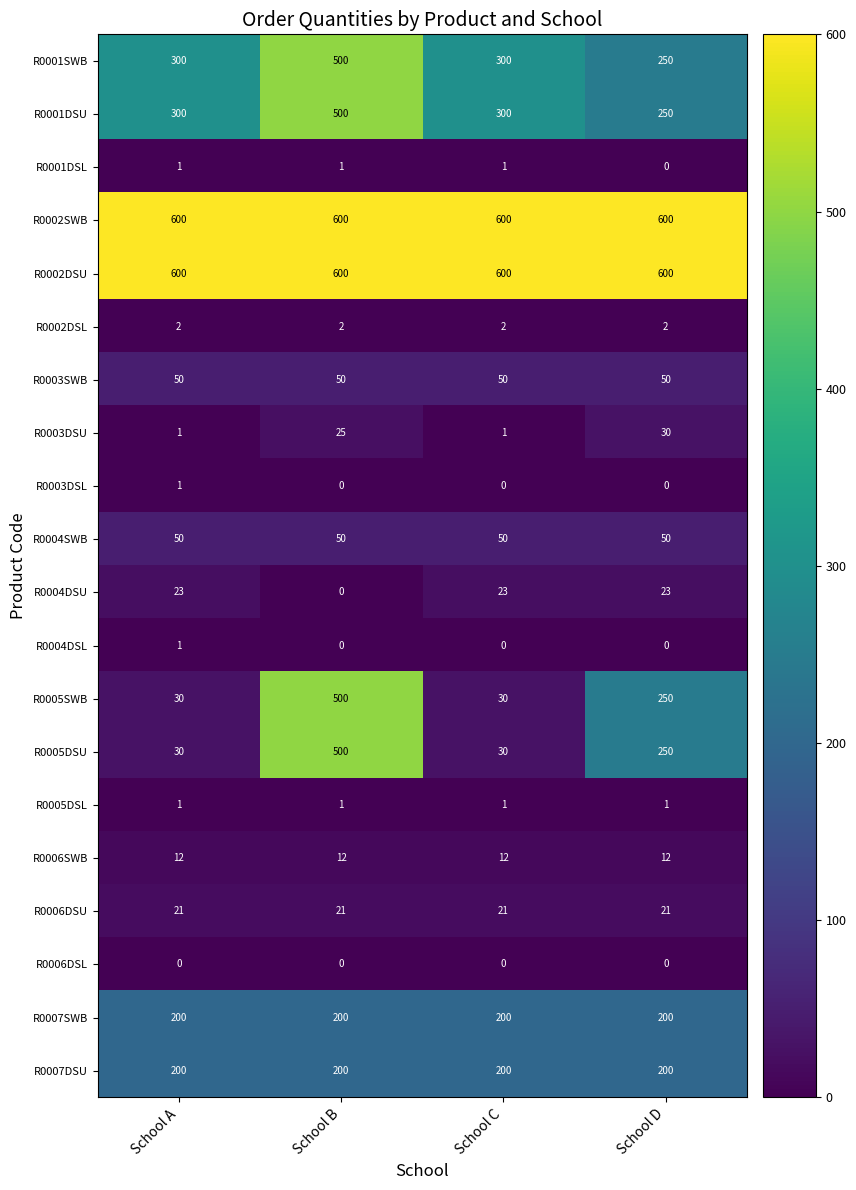

What is the maximum value shown in the chart?

600